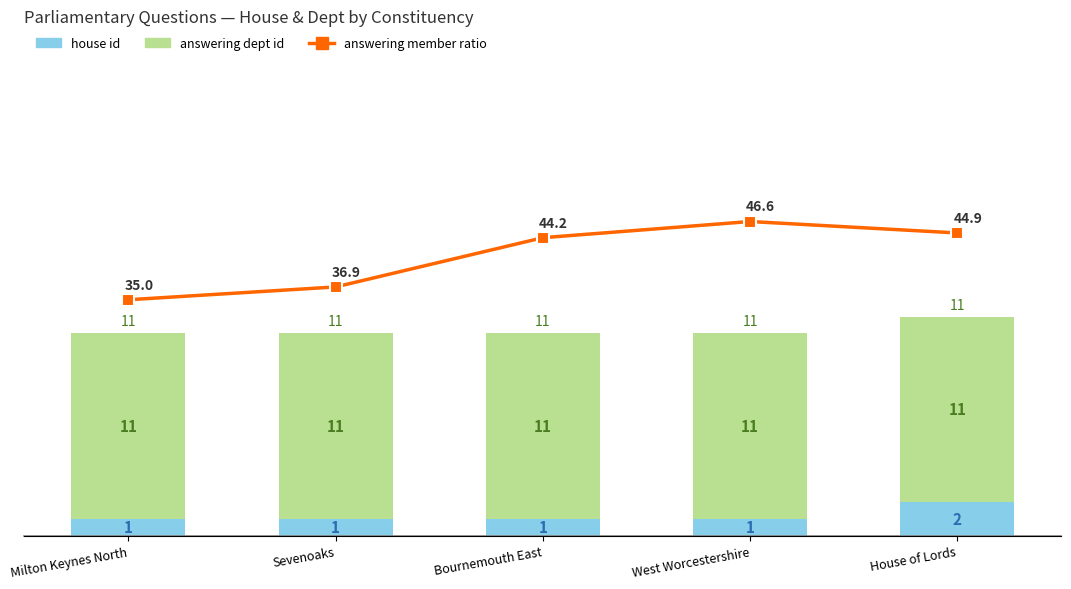

Rank the categories by Total shareholder return ratio (%) value from highest to lowest.

West Worcestershire, House of Lords, Bournemouth East, Sevenoaks, Milton Keynes North